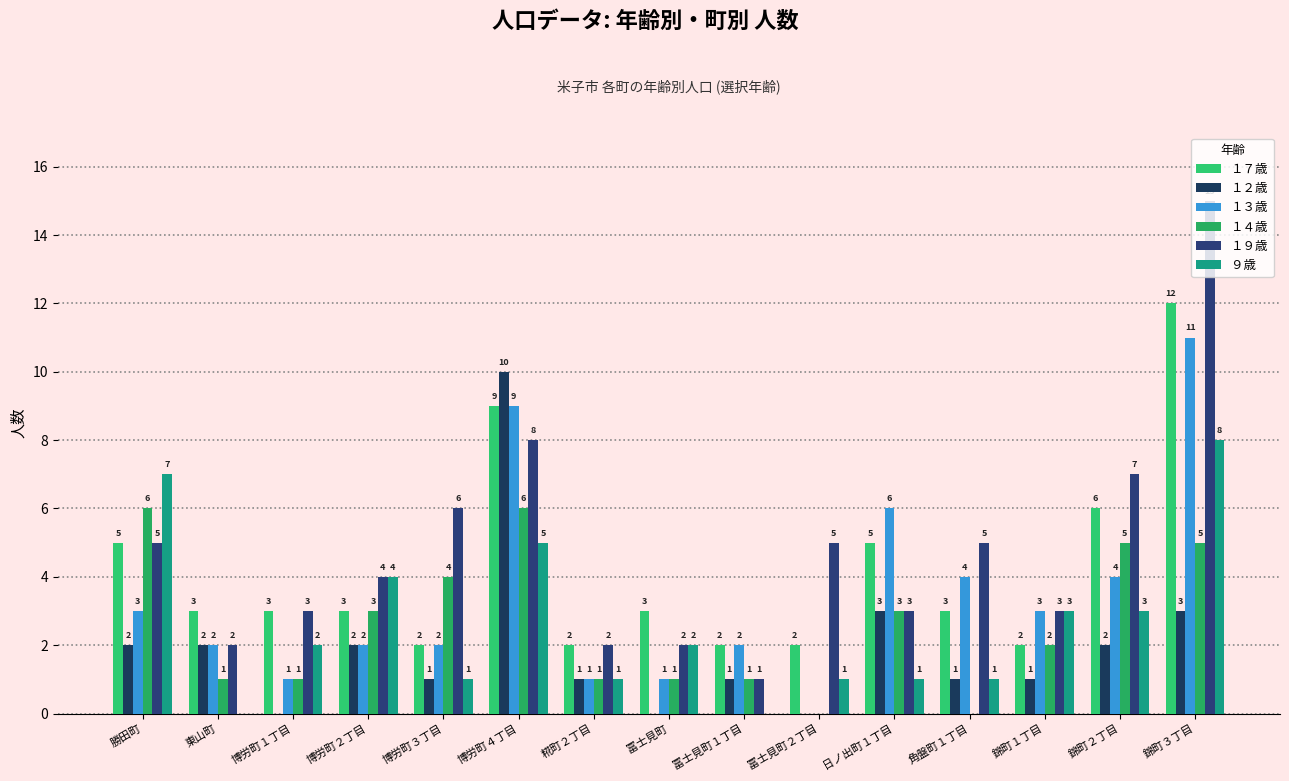

How many groups of bars are there?

15